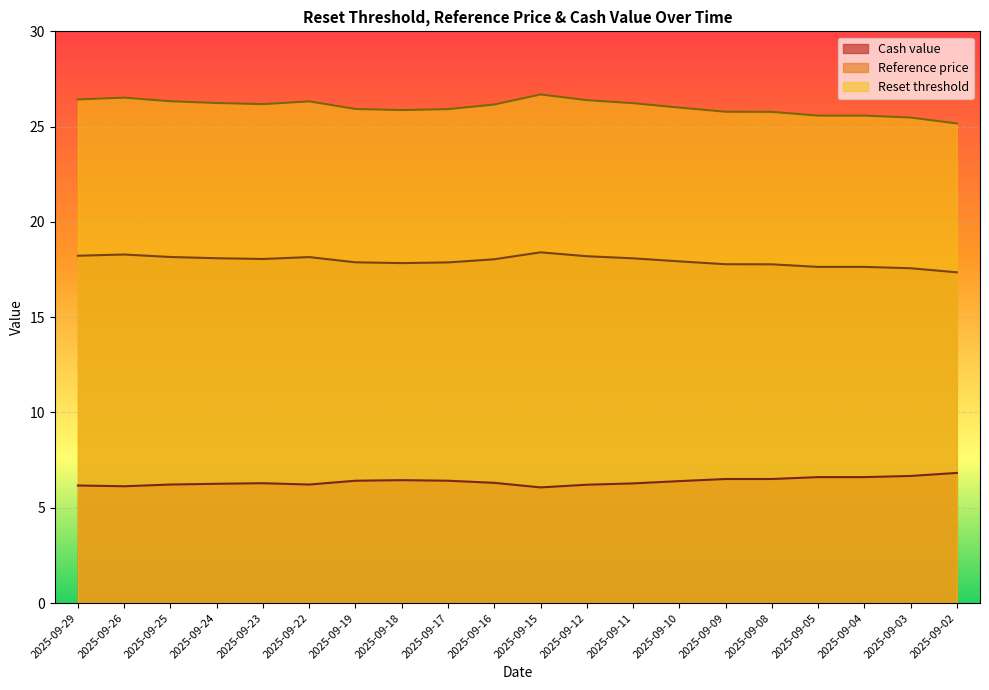

True or false: Reference price and Cash value cross at least once.

False